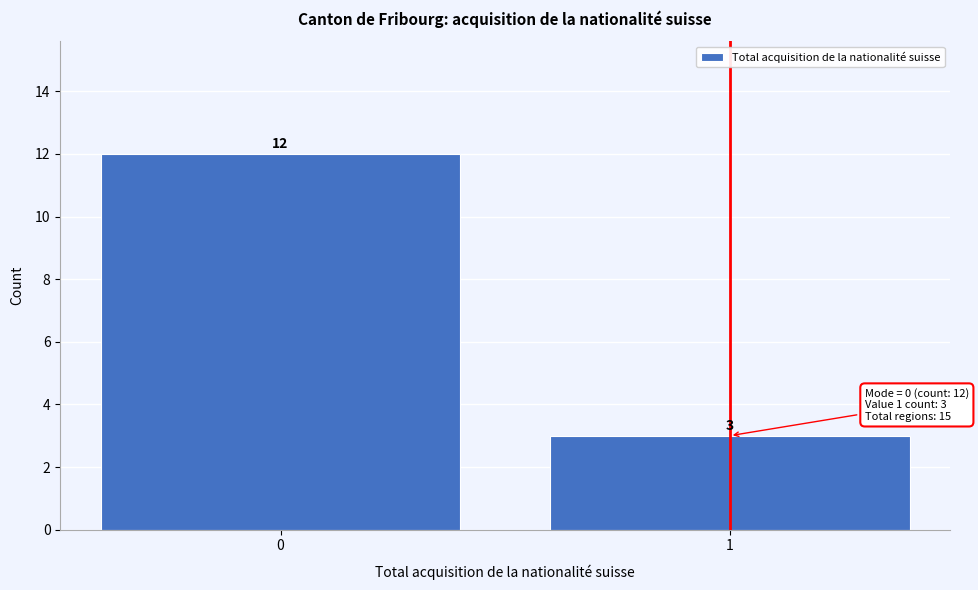

Reading left to right, extract all data points from this chart.

0=12	1=3